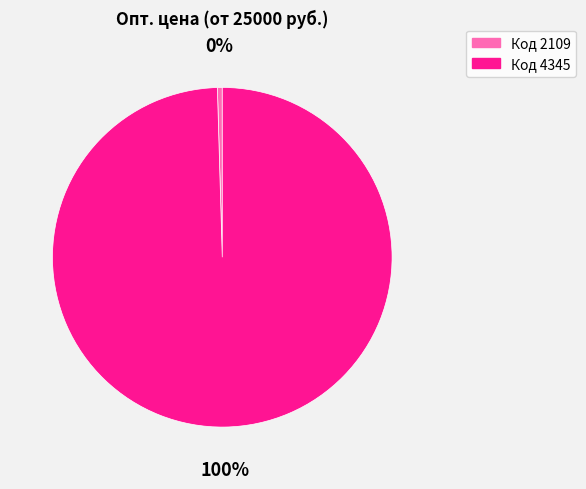

To the nearest percent, what is the average slice percentage?

50%